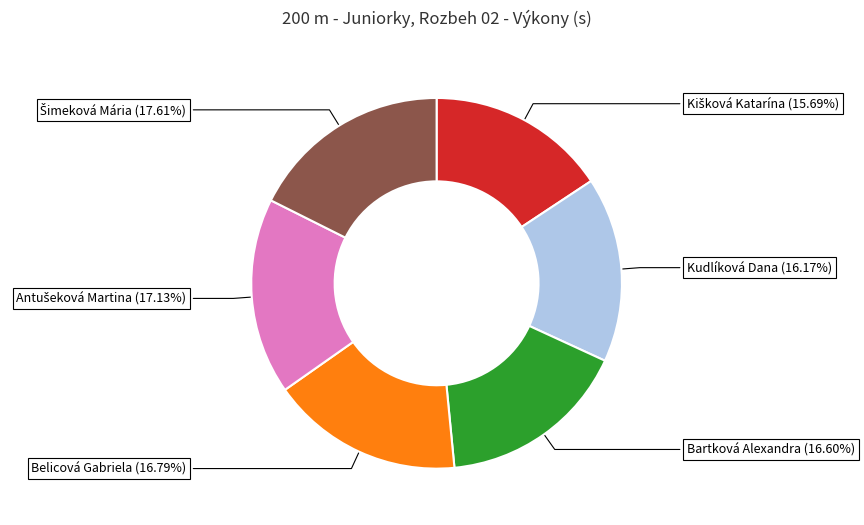

How many slices are in this pie chart?

6